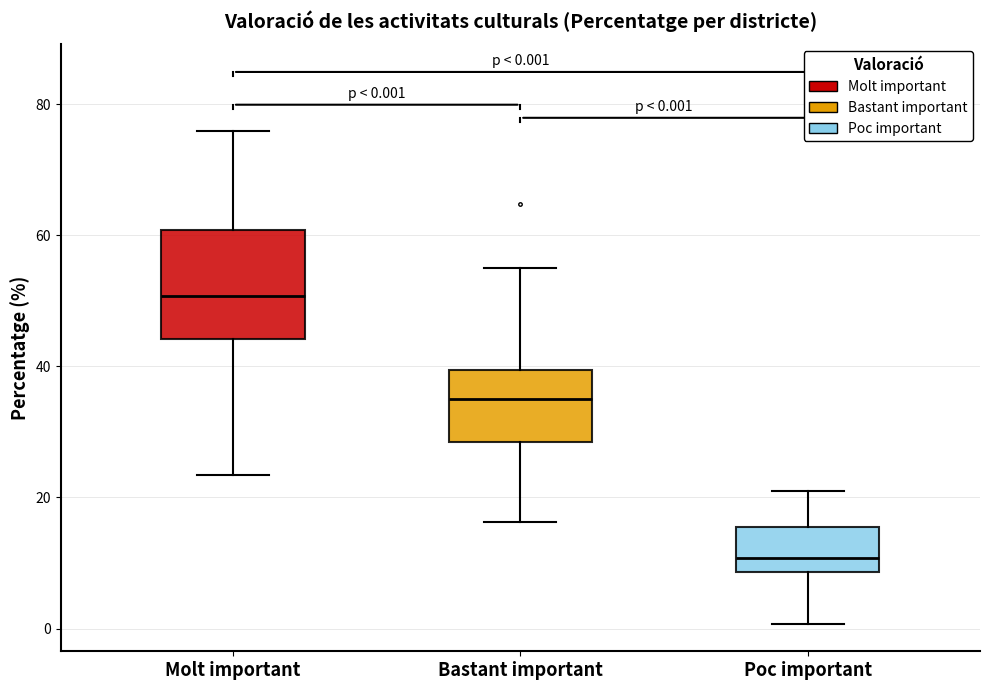

Comparing the boxes themselves (not the whiskers), which one is the tallest?

Molt important